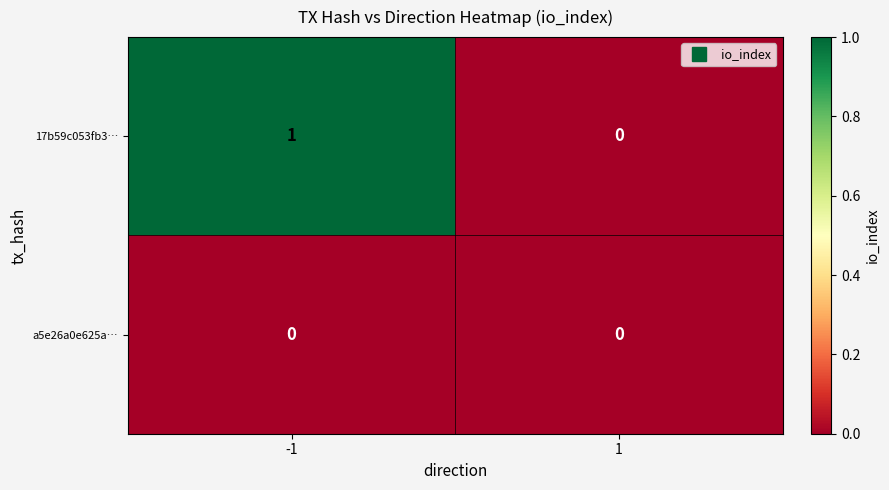

Which series has the largest total across all categories?

17b59c053fb3…